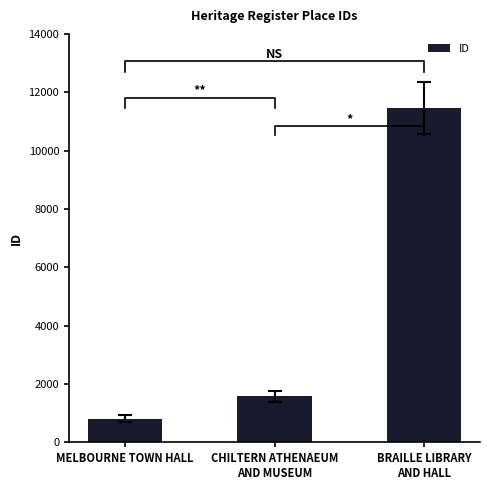

Reading left to right, transcribe all the data shown in this chart.

MELBOURNE TOWN HALL=813	CHILTERN ATHENAEUM
AND MUSEUM=1570	BRAILLE LIBRARY
AND HALL=11457